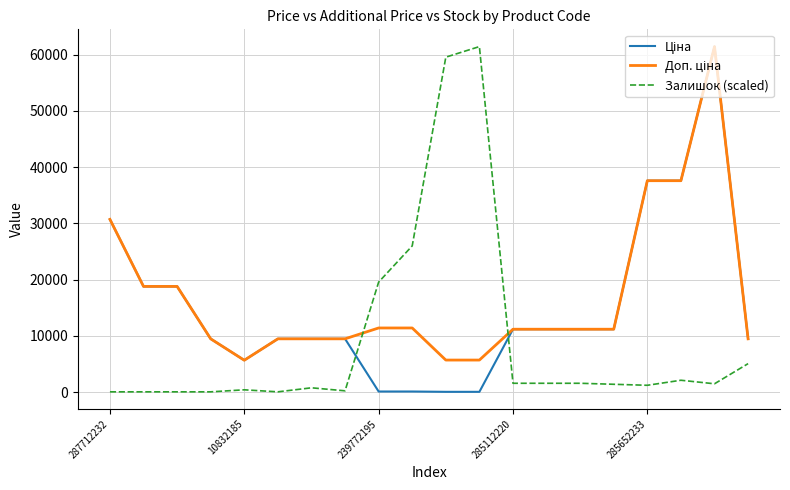

What is the maximum value shown in the chart?

61434.3